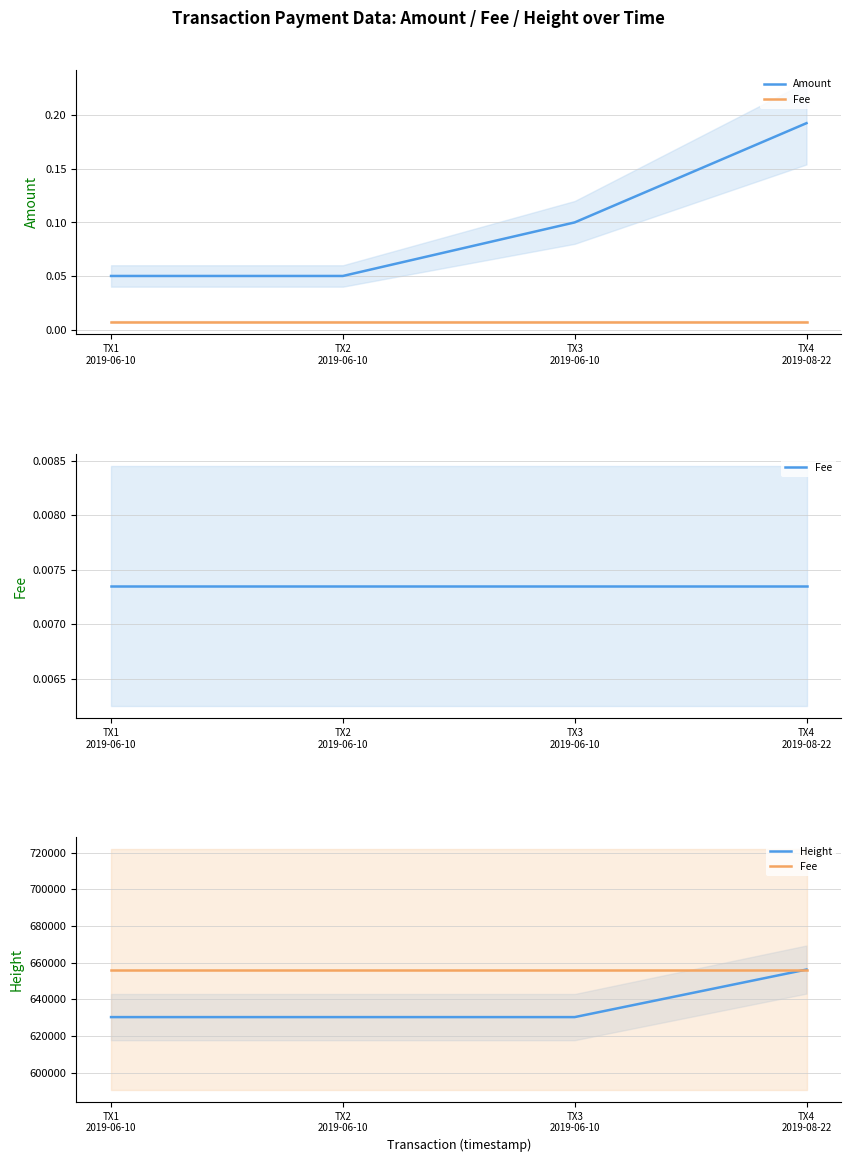

What is the value of the Height point at the 2nd from the left?

630304.0